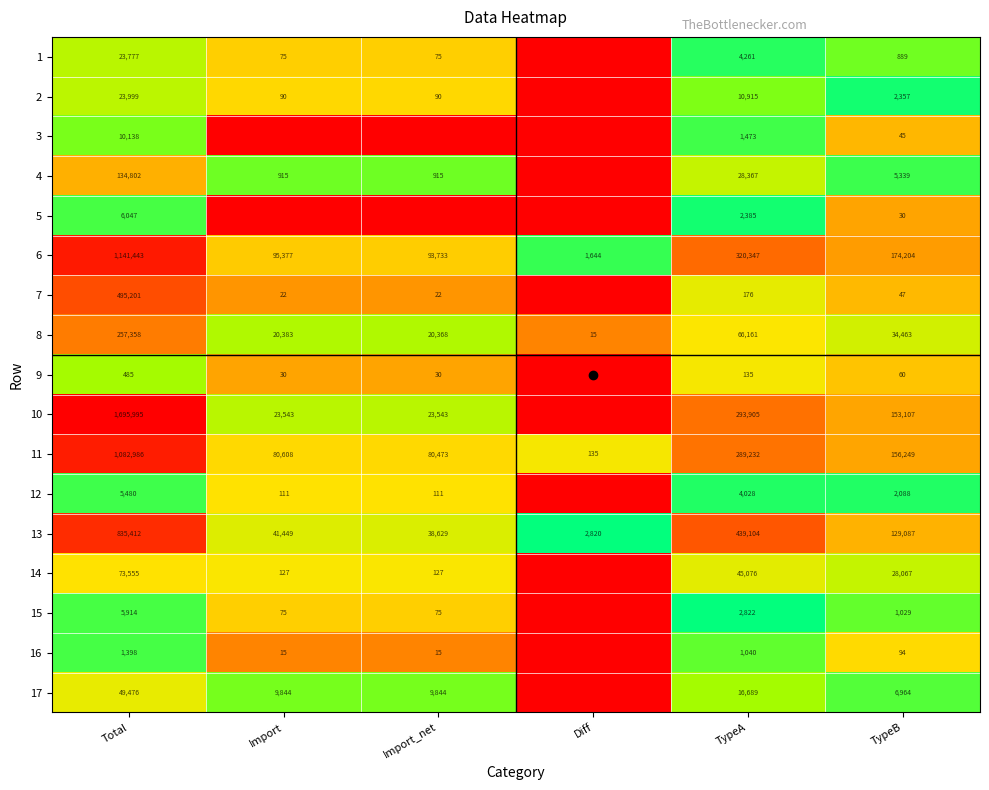

Which category has the lowest value in the 13 series?

Diff